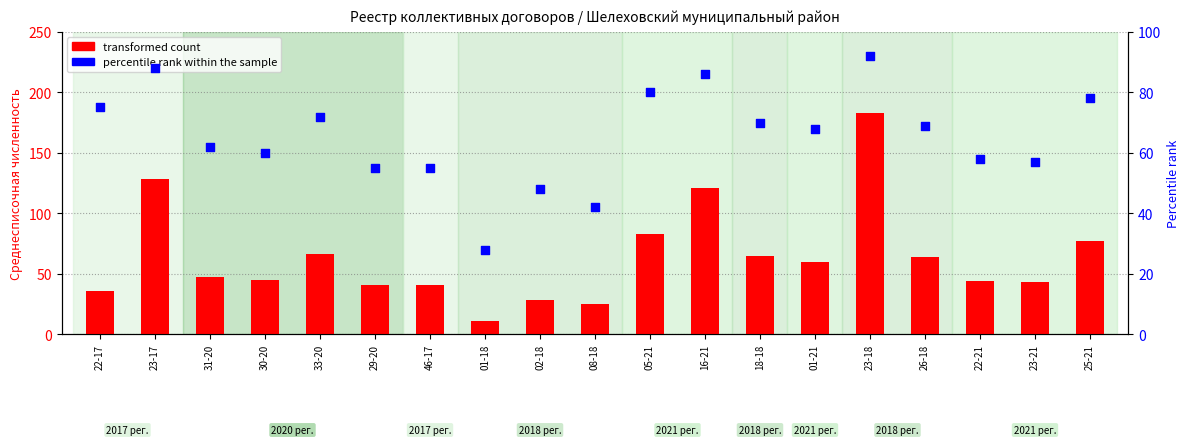

Is the value of transformed count at 18-18 greater than the value of percentile rank within the sample at 46-17?

Yes